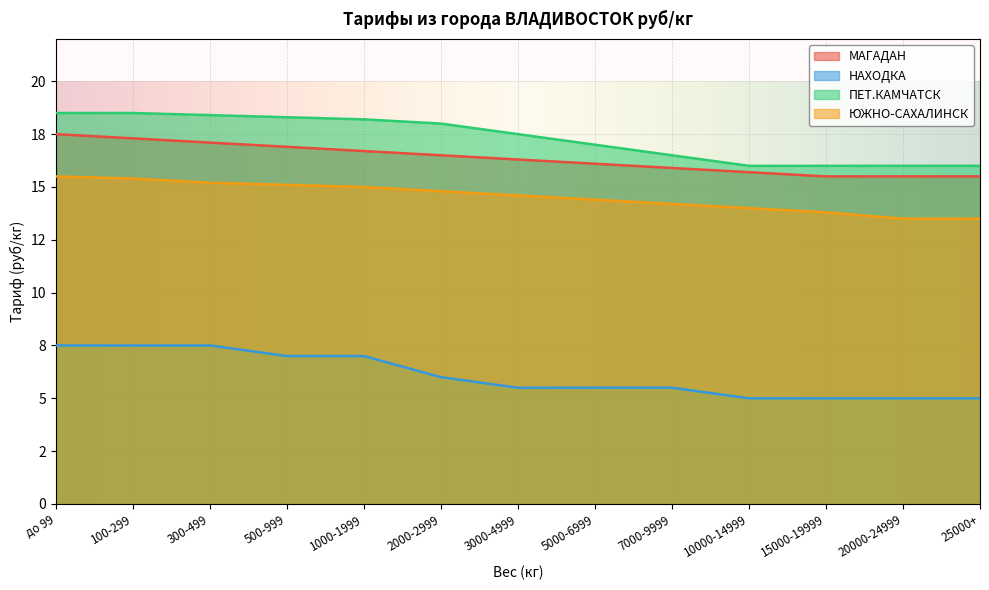

What is the average value of the ПЕТ.КАМЧАТСК series?

17.3